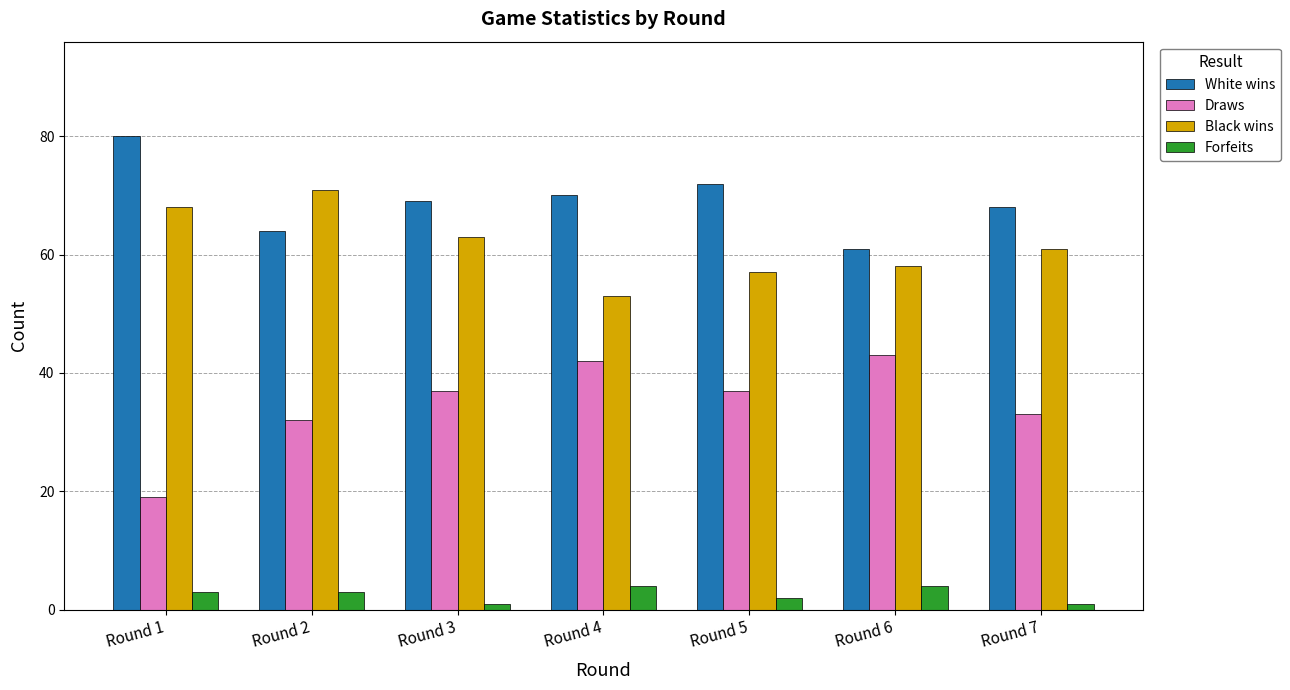

Count the number of categories in the chart.

7